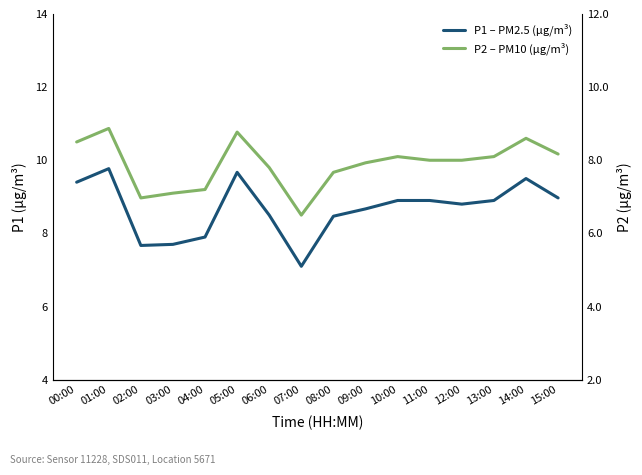

What position from the right is 12:00?

4